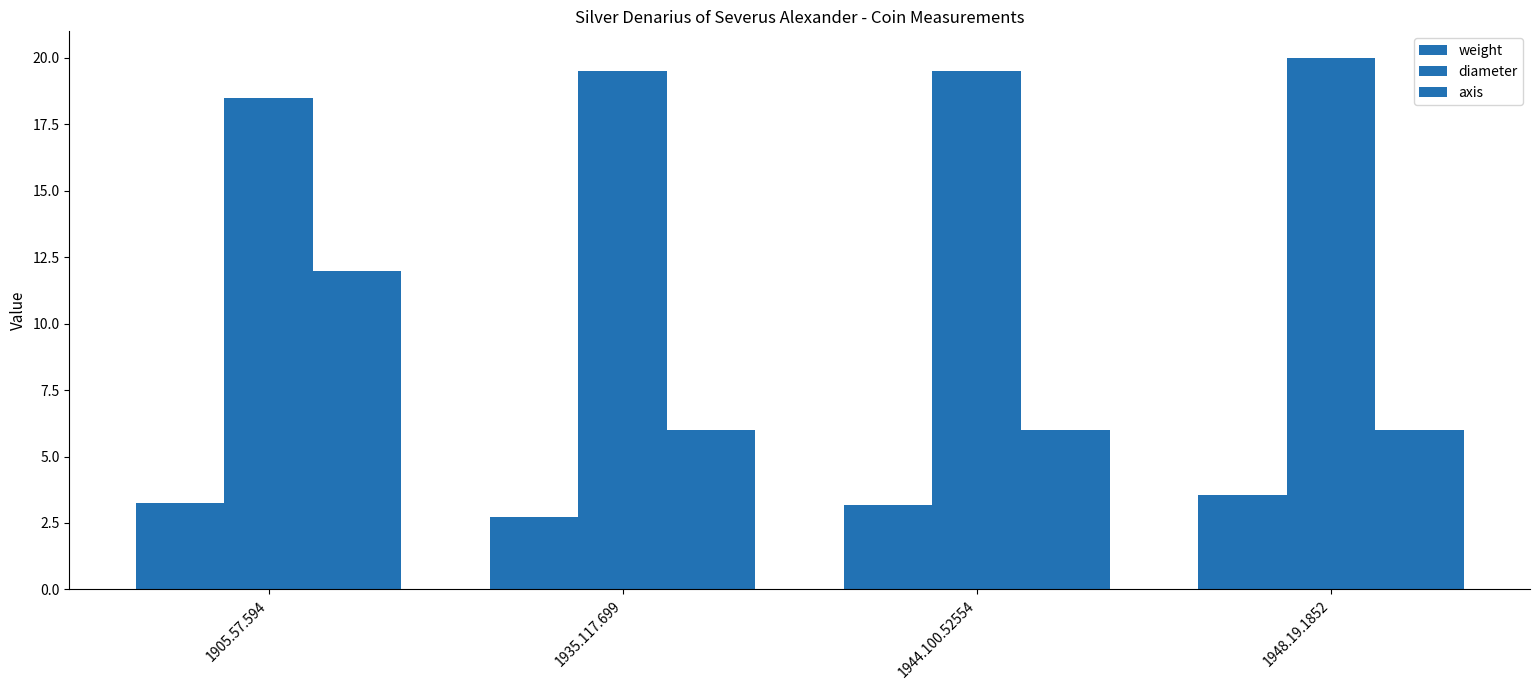

Which category has the highest value in the weight series?

1948.19.1852